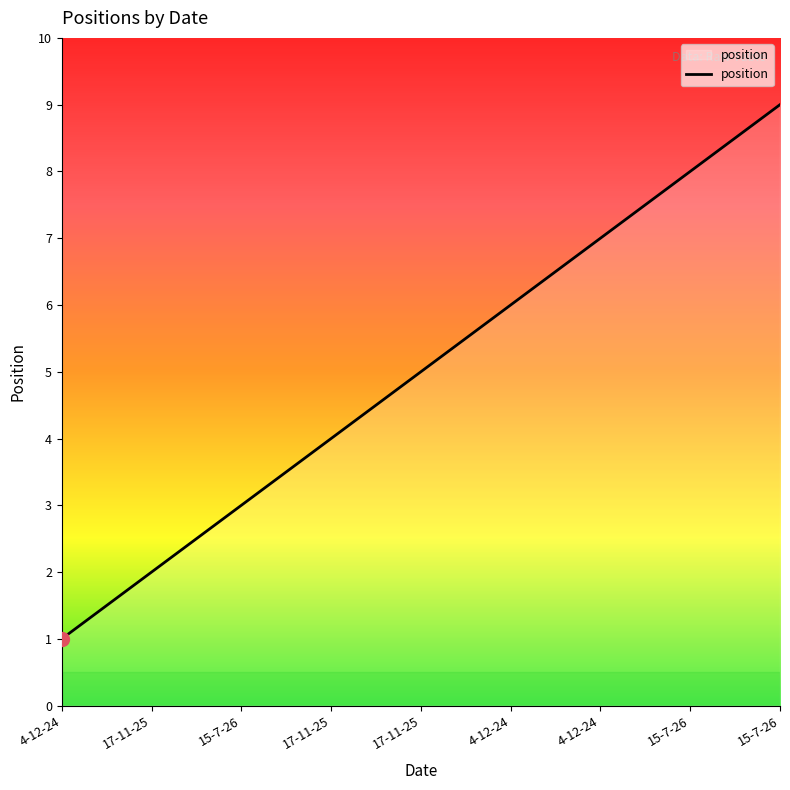

Does the chart display data point markers on the line(s)?

No